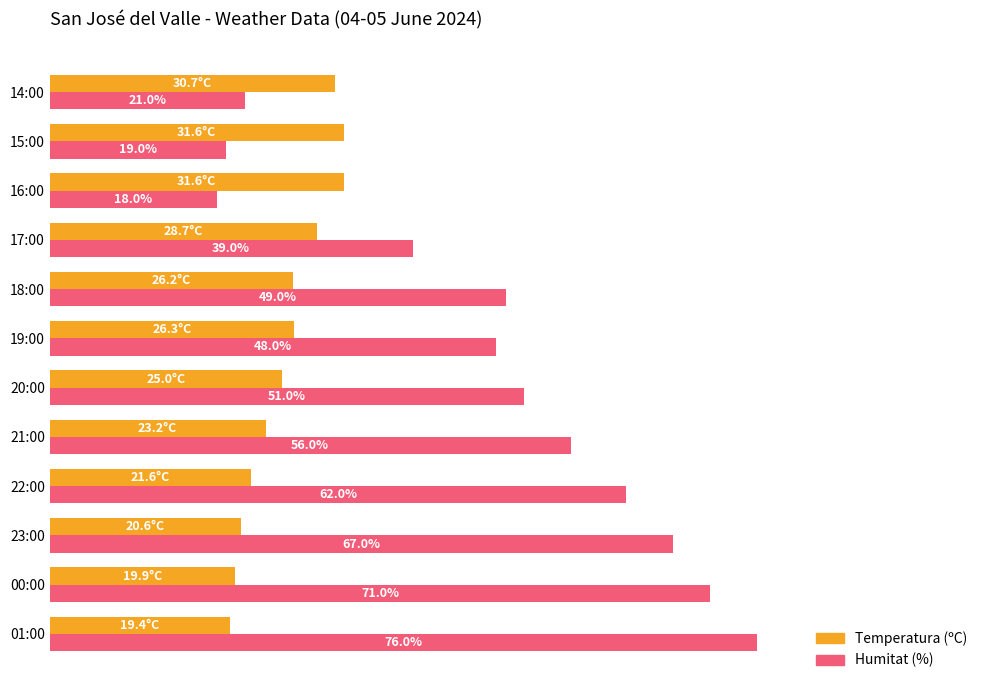

At which category is the sum across all series the highest?

01:00